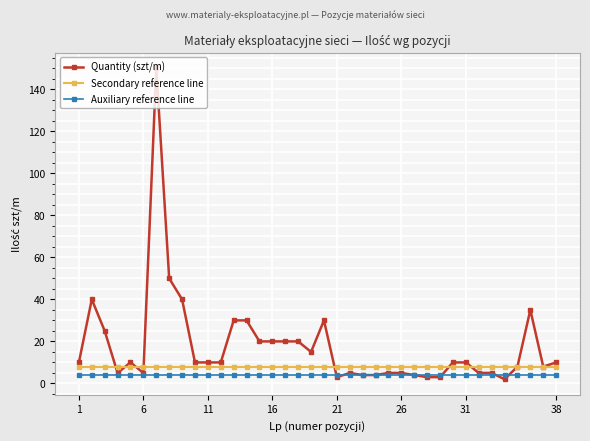

True or false: Auxiliary reference line and Secondary reference line cross at least once.

False